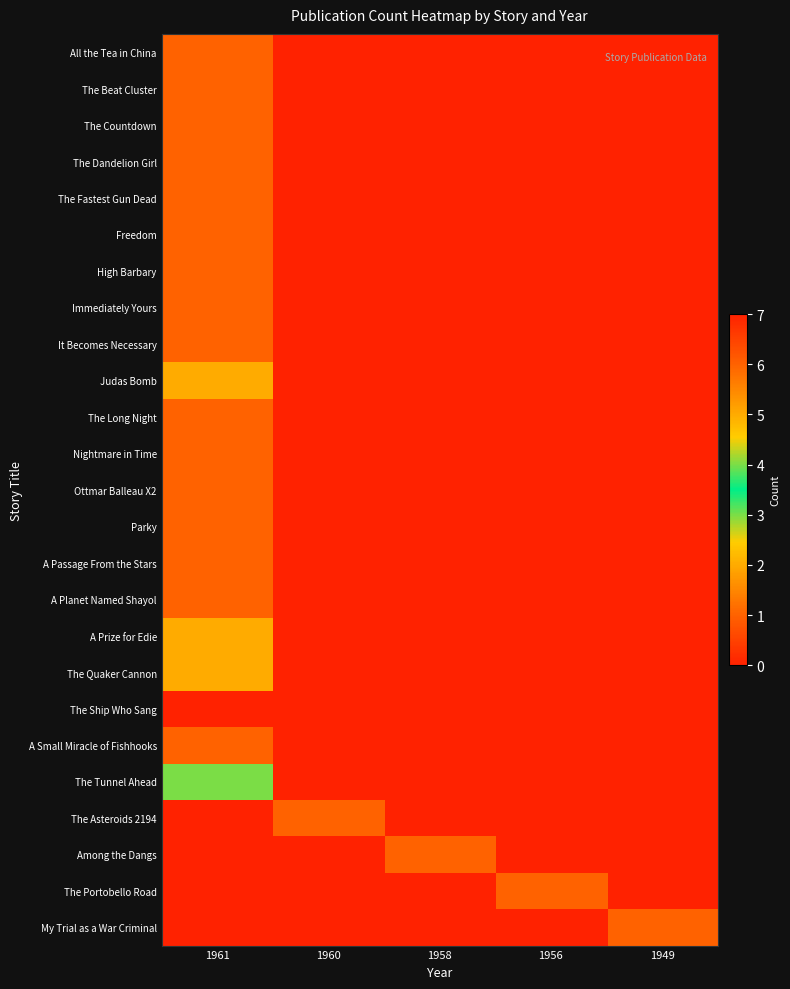

What is the spread (max minus min) of values at 1956?

1